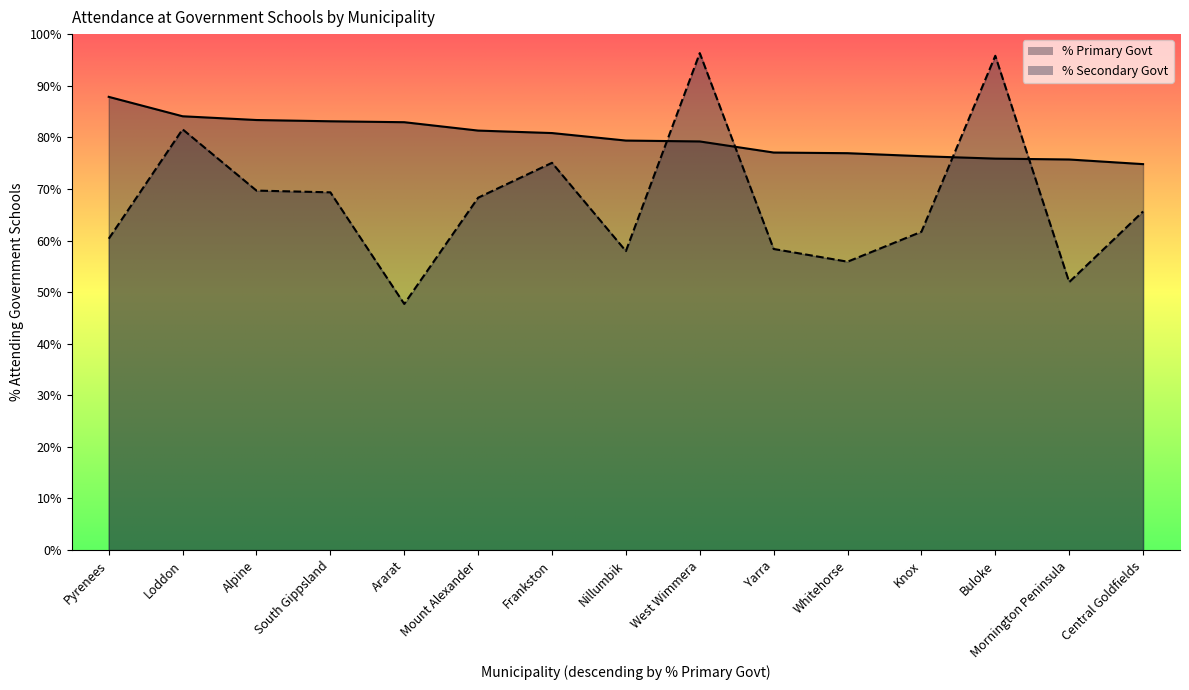

Is it true that % Primary Govt equals 83.1 at South Gippsland?

True